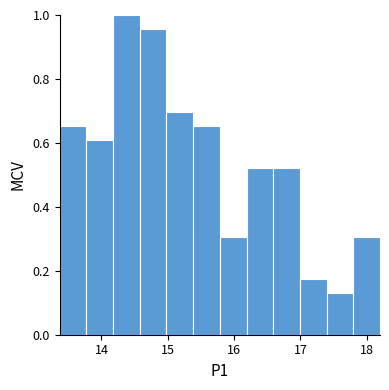

How tall is the bar that spans 16.2 to 16.6 on the x-axis? Neither the bar edges nor the heights are printed on the chart, so give them approximately, as read against the axes.

0.52